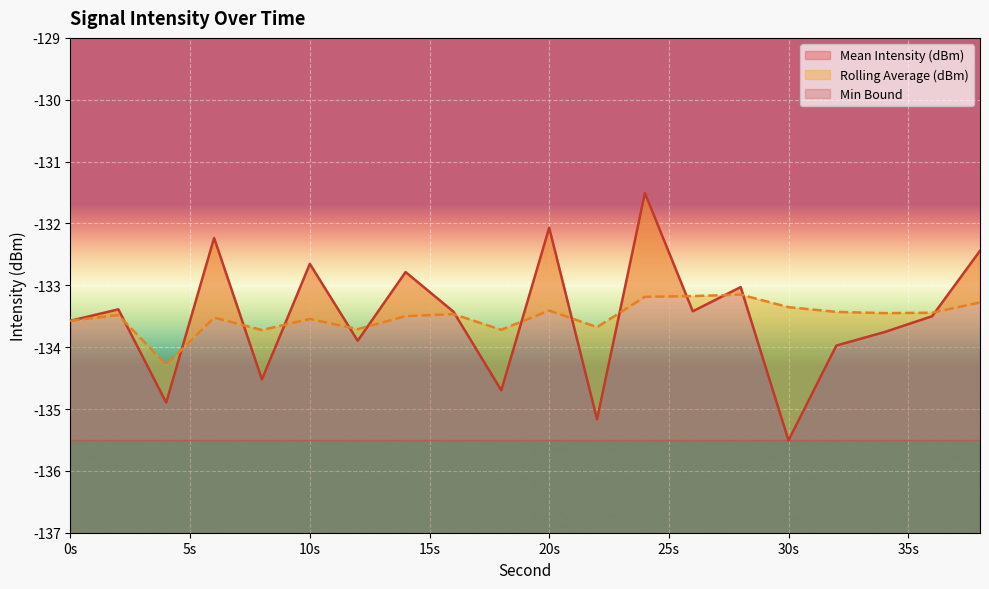

What is the difference between the highest and lowest values at 26?

0.2